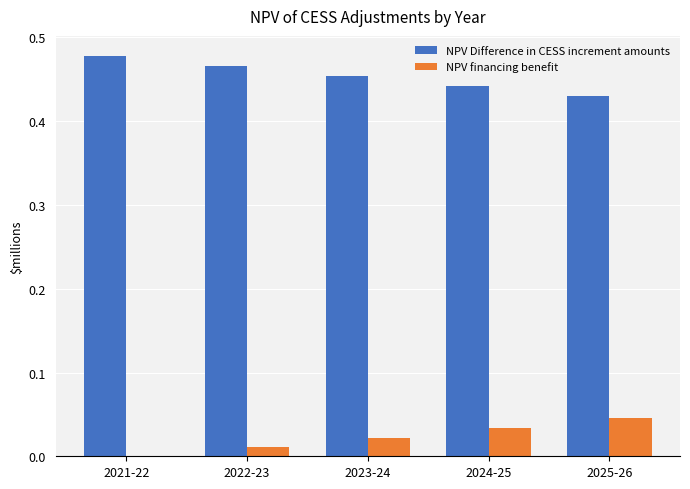

The value of NPV financing benefit at 2023-24 is 0.0. True or false?

True